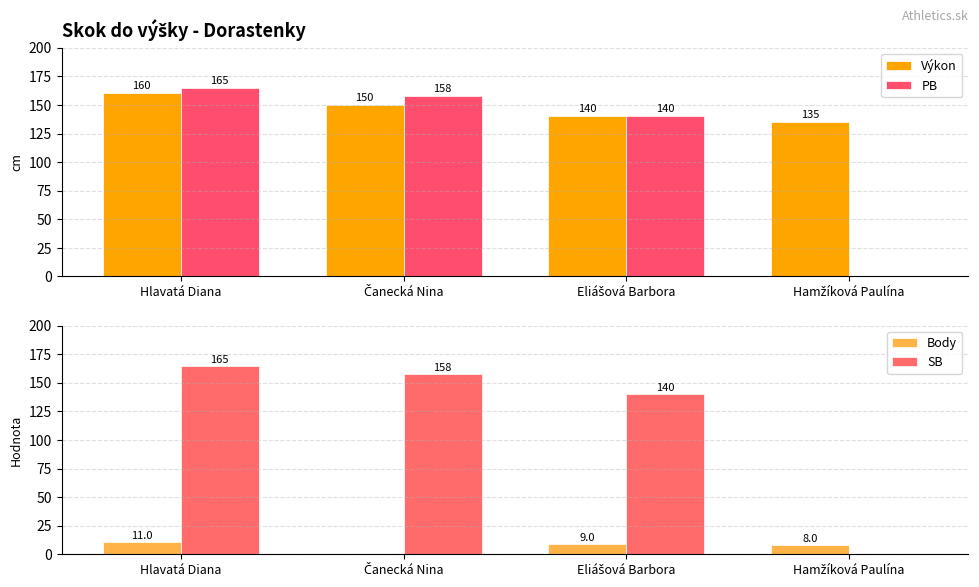

What is the difference between the highest and lowest values at Hamžíková Paulína?

135